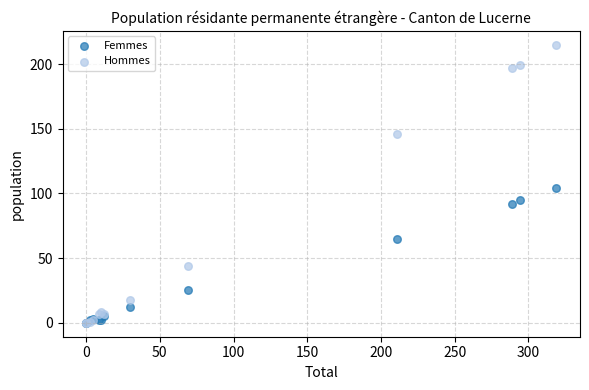

In the Femmes series, what Y value is closest to 52?

65